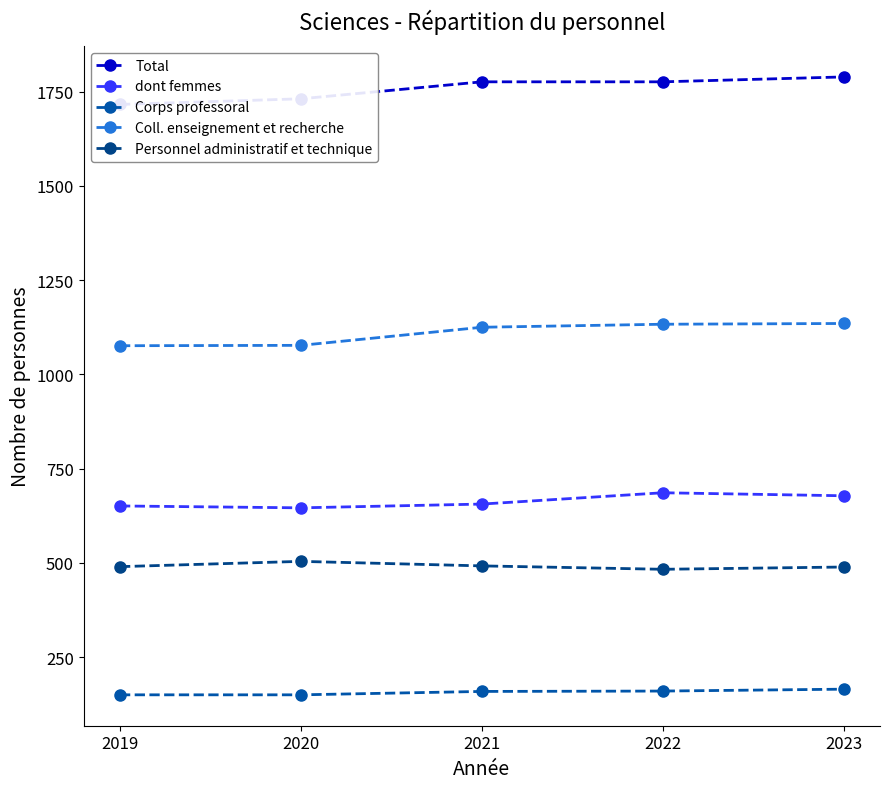

What is the lowest value of the Total series?

1716